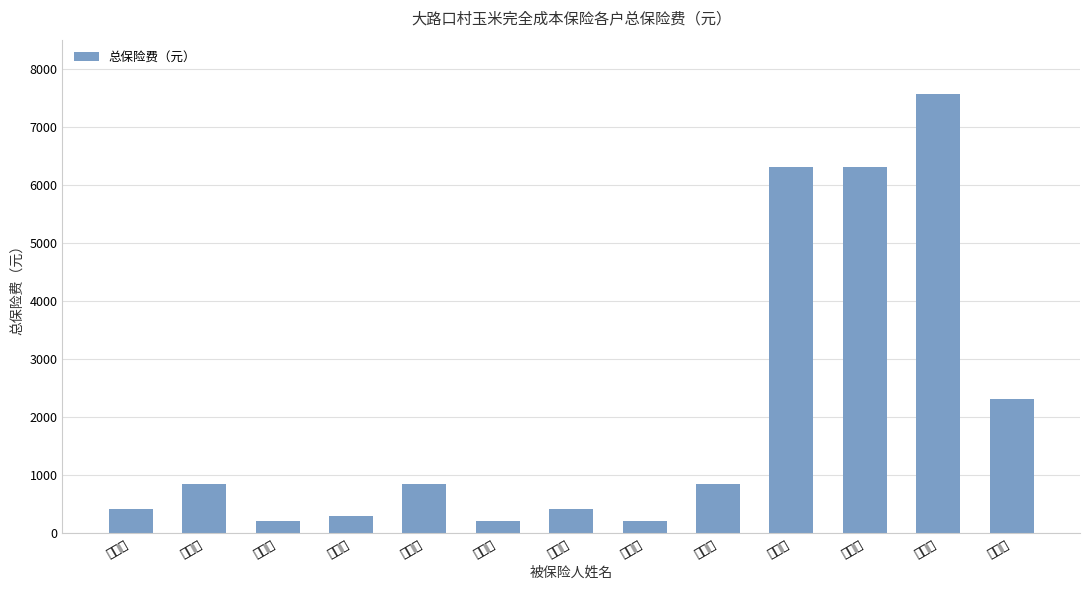

Does the chart contain any negative values?

No